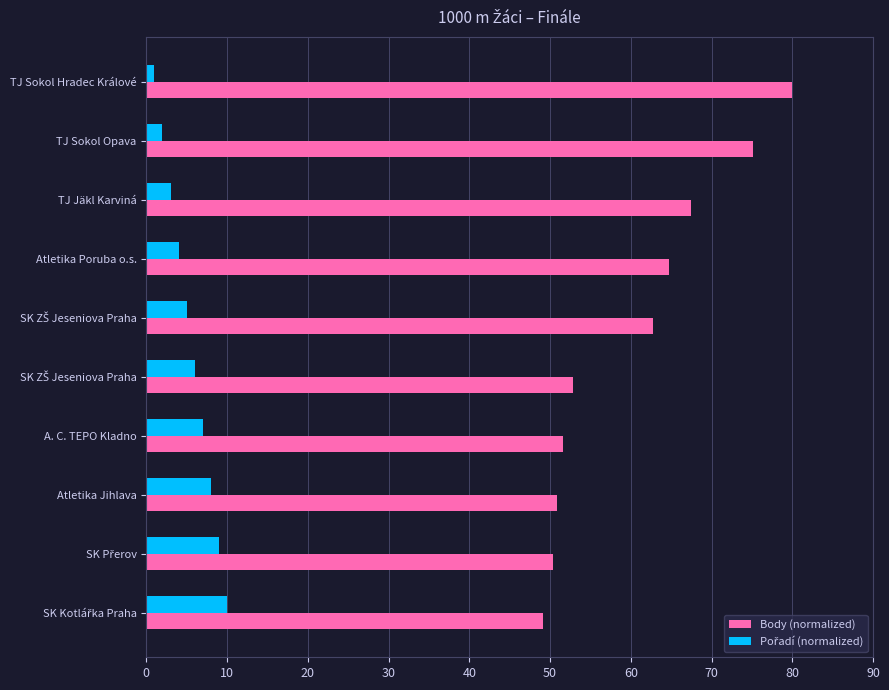

How many data points does each series have?

10